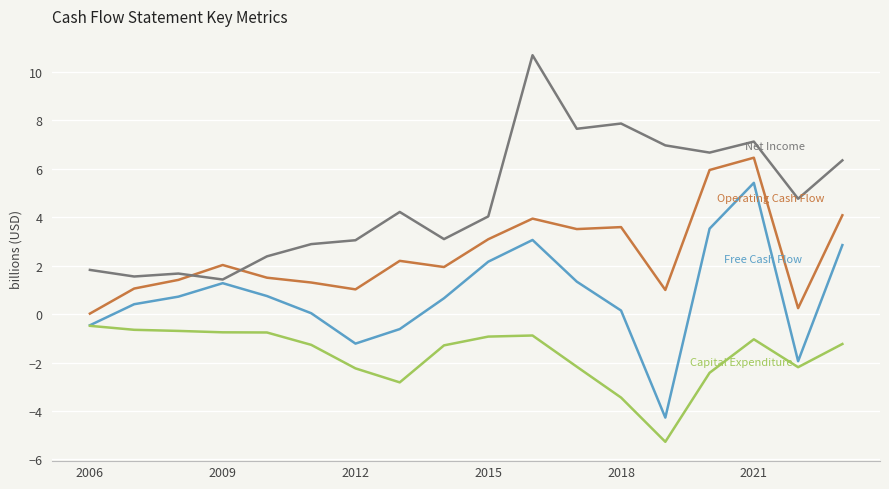

What is the smallest value displayed?

-5.3